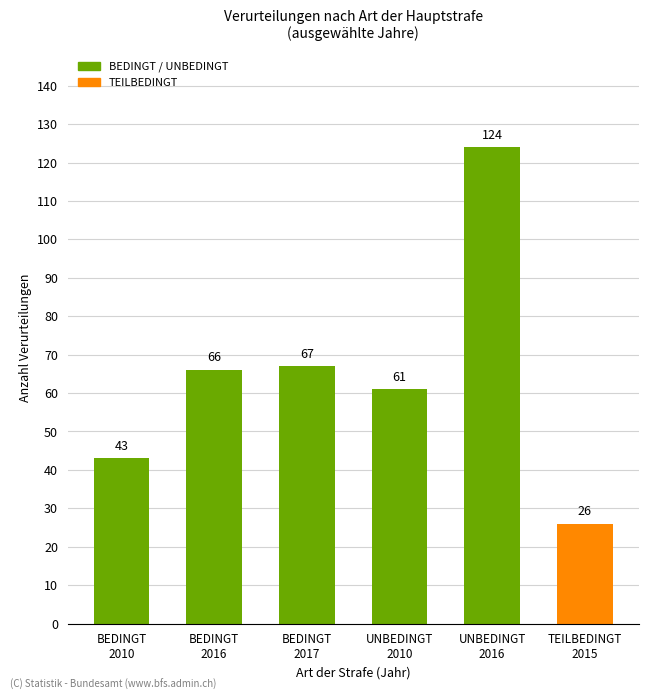

How many bars are there in total?

6